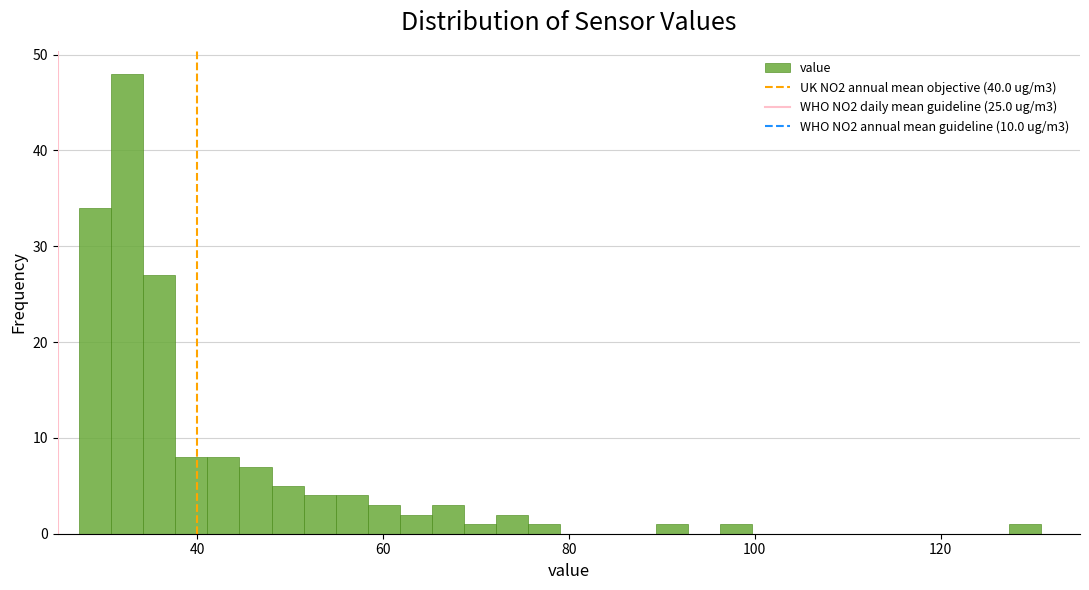

Around what value on the x-axis is the tallest bar? Give the approximate position of its centre, as read against the axis.

32